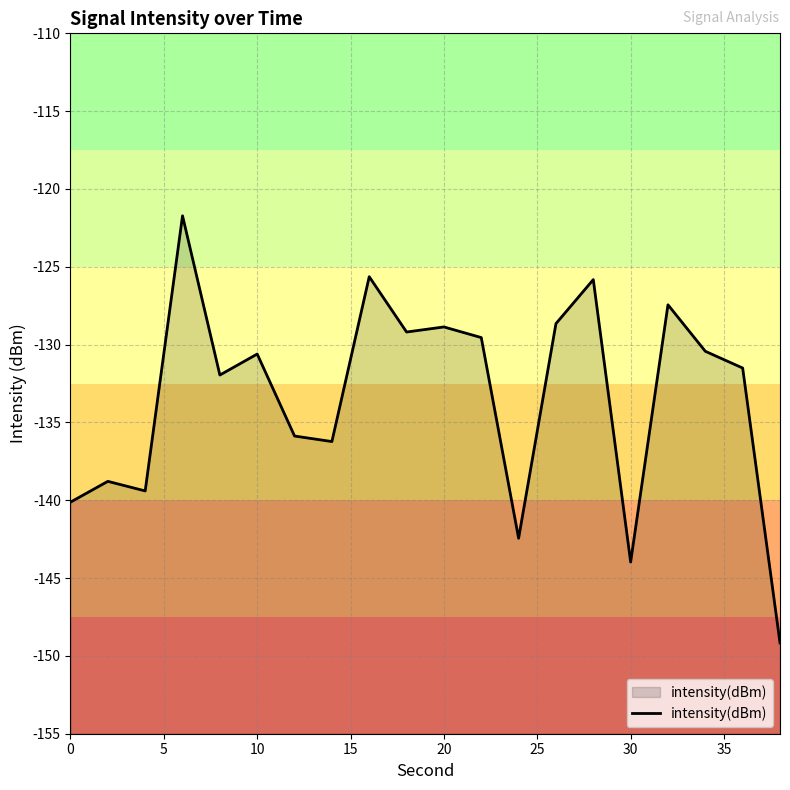

How many lines are shown in the chart?

1